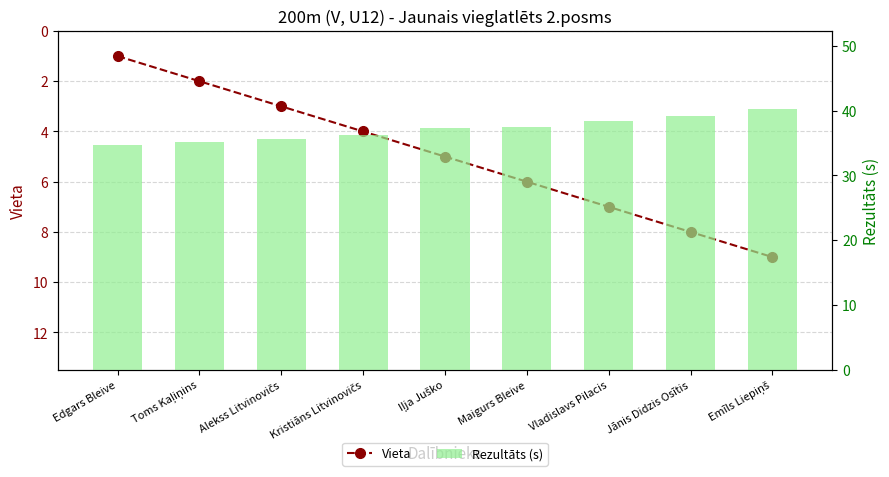

What is the label of the 8th bar from the left?

Jānis Didzis Osītis